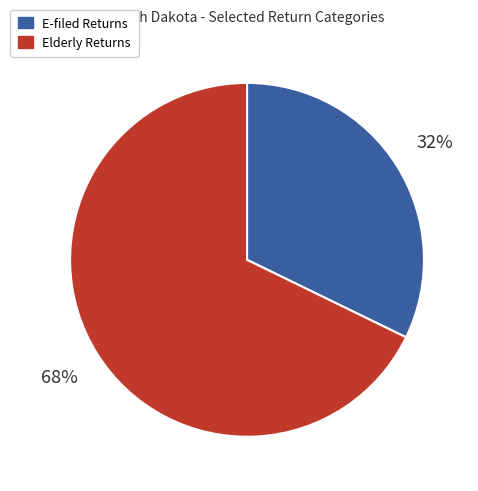

To the nearest percent, what is the average slice percentage?

50%